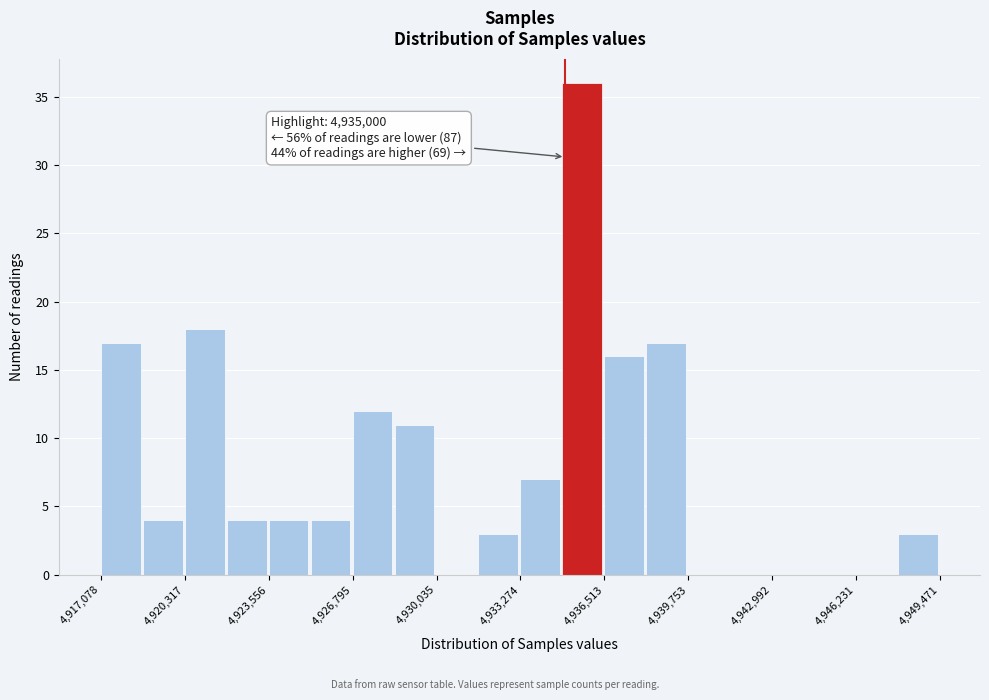

Read against the x-axis, roughly where is the centre of the tallest bar?

4935500